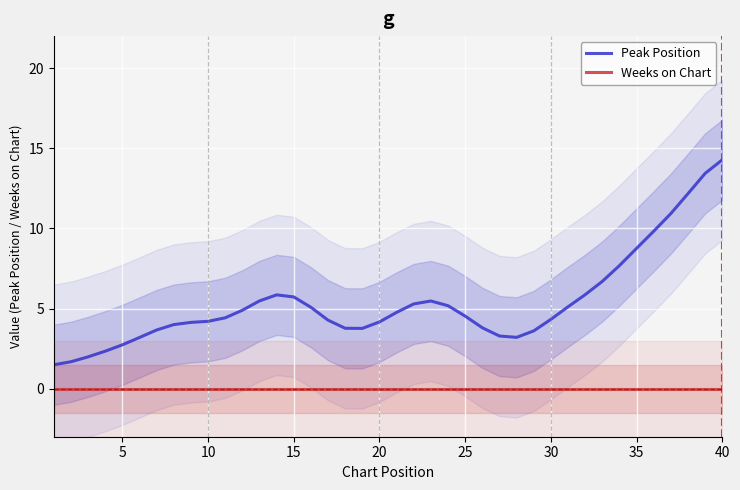

True or false: Weeks on Chart and Peak Position cross at least once.

False